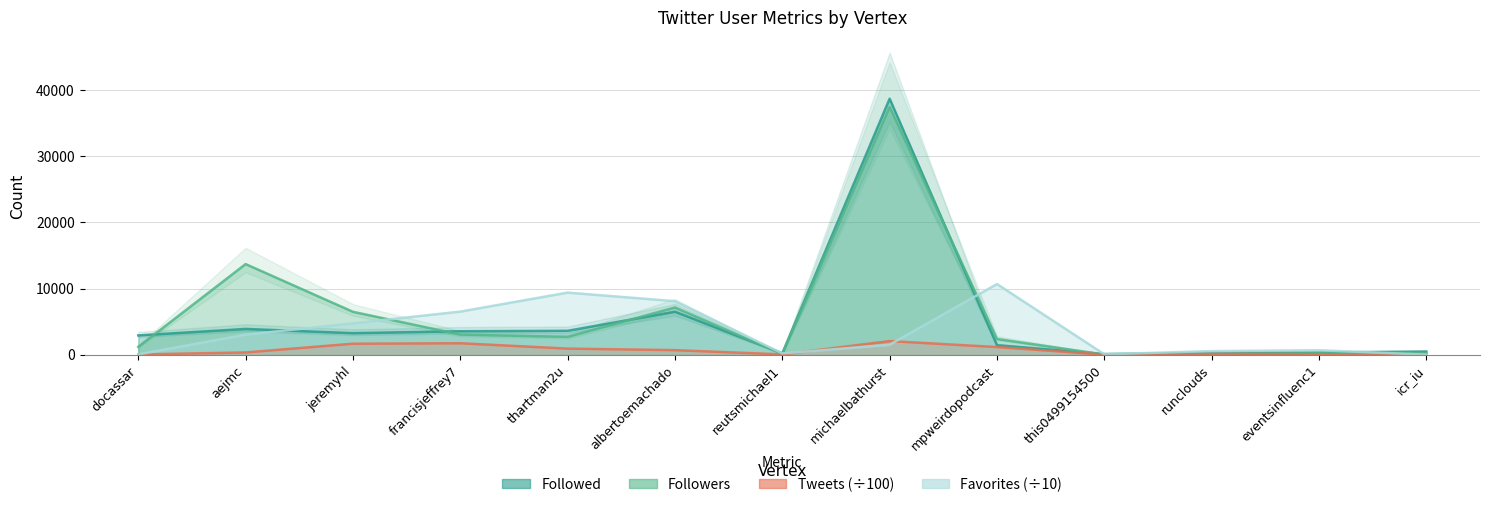

Rank the categories by Tweets value from highest to lowest.

michaelbathurst, francisjeffrey7, jeremyhl, mpweirdopodcast, thartman2u, albertoemachado, aejmc, runclouds, eventsinfluenc1, reutsmichael1, docassar, this0499154500, icr_iu